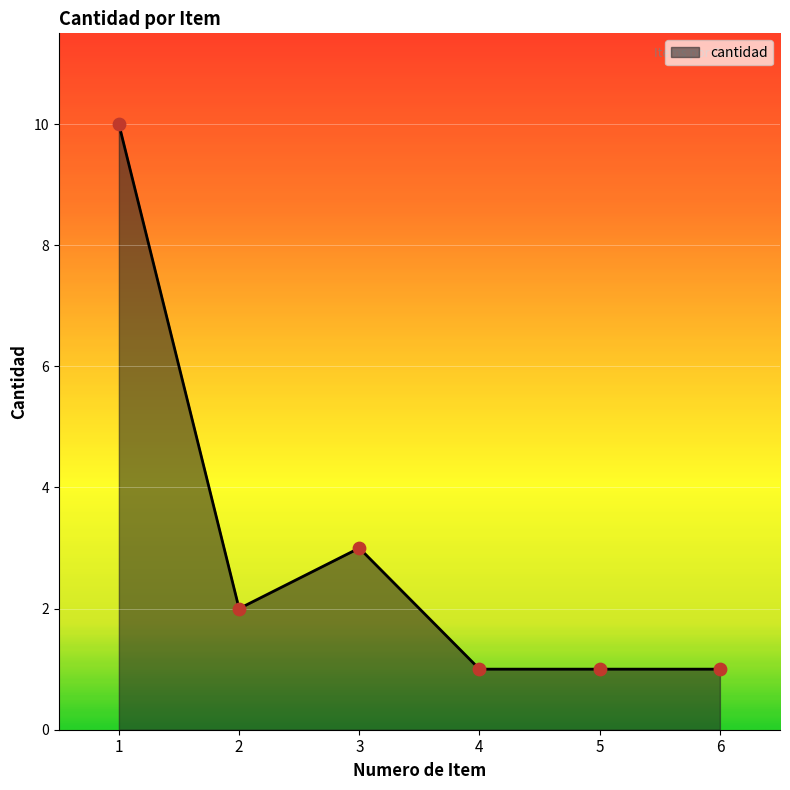

Approximately how many times larger is the value at 3 compared to 2?

1.5